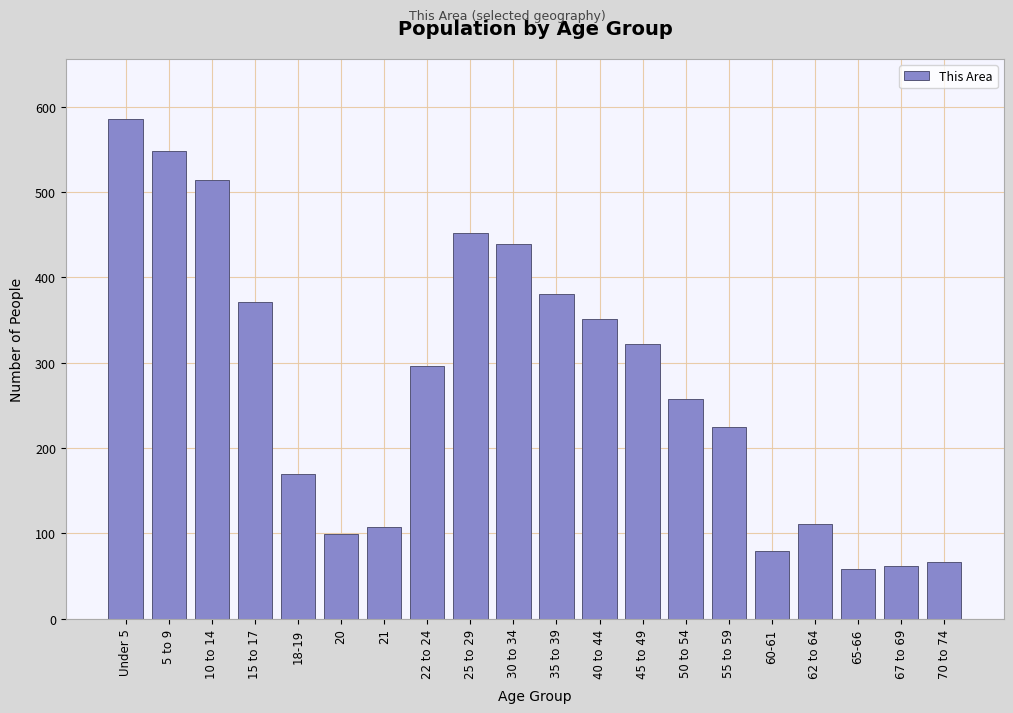

Reading left to right, transcribe all the data shown in this chart.

Under 5=586	5 to 9=548	10 to 14=514	15 to 17=371	18-19=170	20=99	21=107	22 to 24=296	25 to 29=452	30 to 34=439	35 to 39=381	40 to 44=351	45 to 49=322	50 to 54=257	55 to 59=225	60-61=80	62 to 64=111	65-66=58	67 to 69=62	70 to 74=66